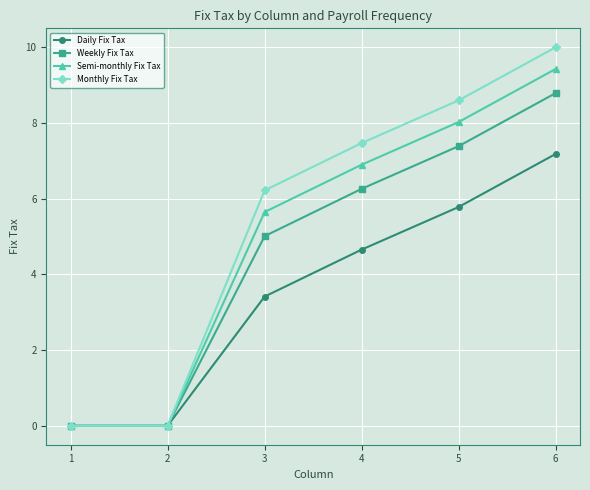

Which series has the widest spread of values?

Monthly Fix Tax